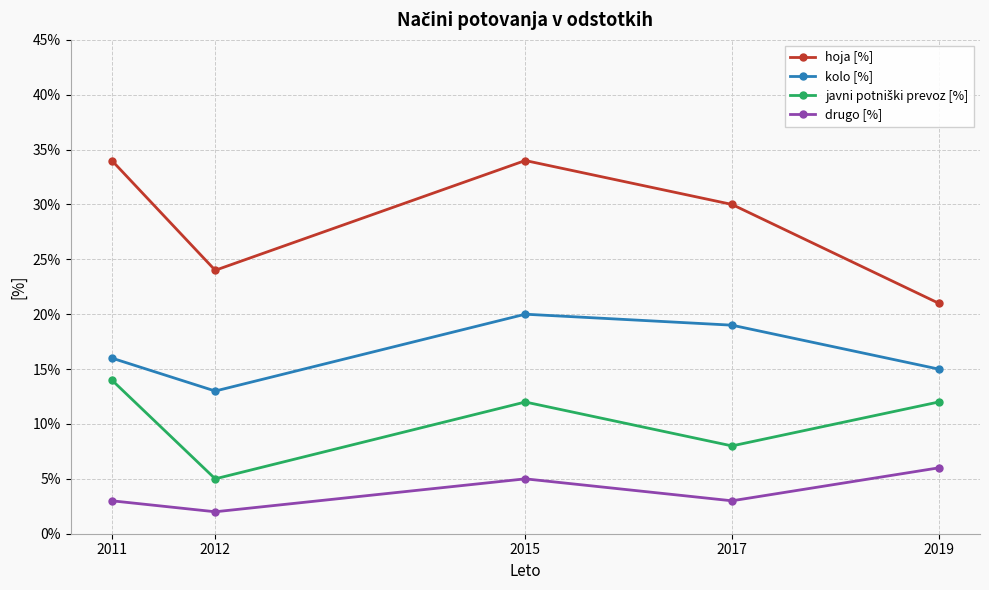

Where does the hoja [%] series first go above 30?

2011